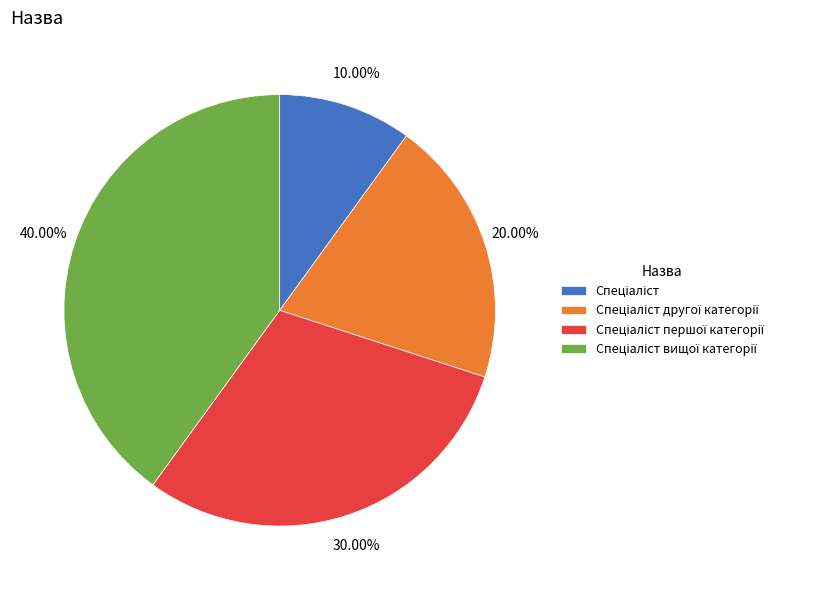

Is there a majority slice in this chart?

No